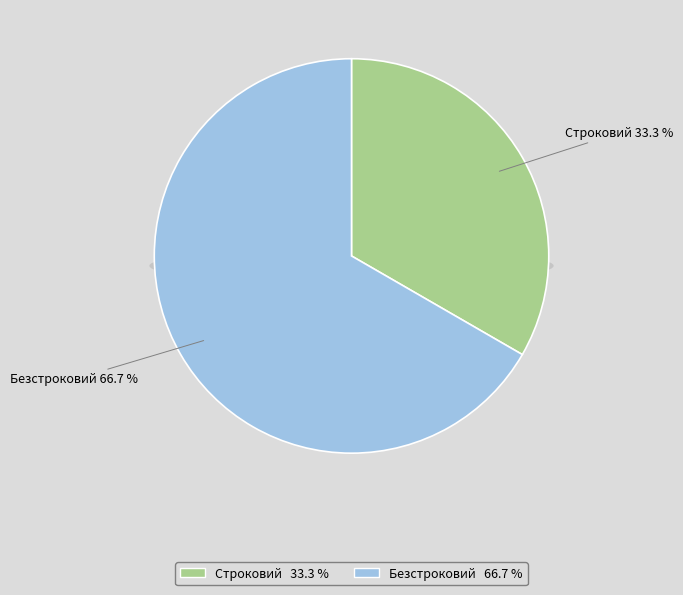

Rank the categories by value from lowest to highest.

Строковий, Безстроковий